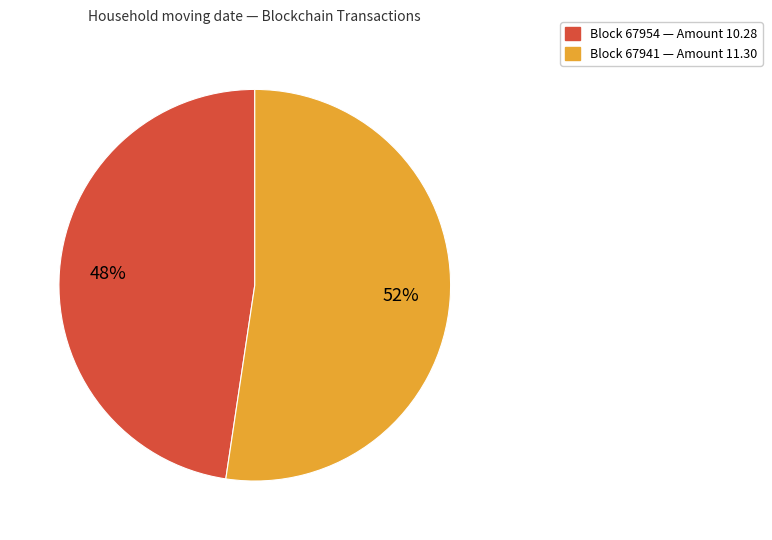

Is there a majority slice in this chart?

Yes